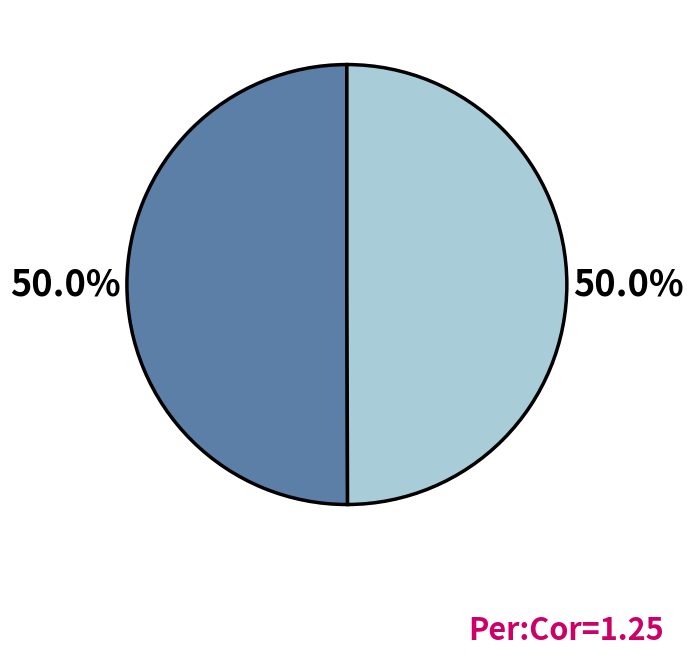

Count the number of slices in the pie.

2